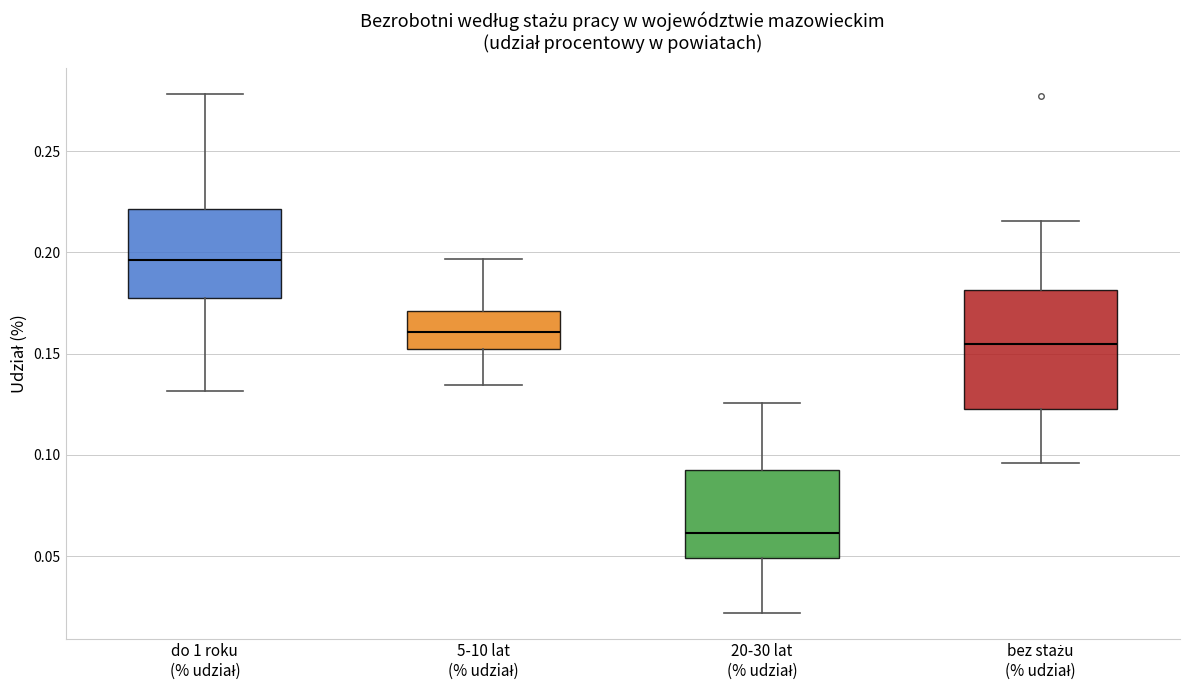

Where does the lower whisker of the box for do 1 roku (% udział) end on the y-axis? The values are not printed on the chart, so give them approximately, as read against the axis.

0.130